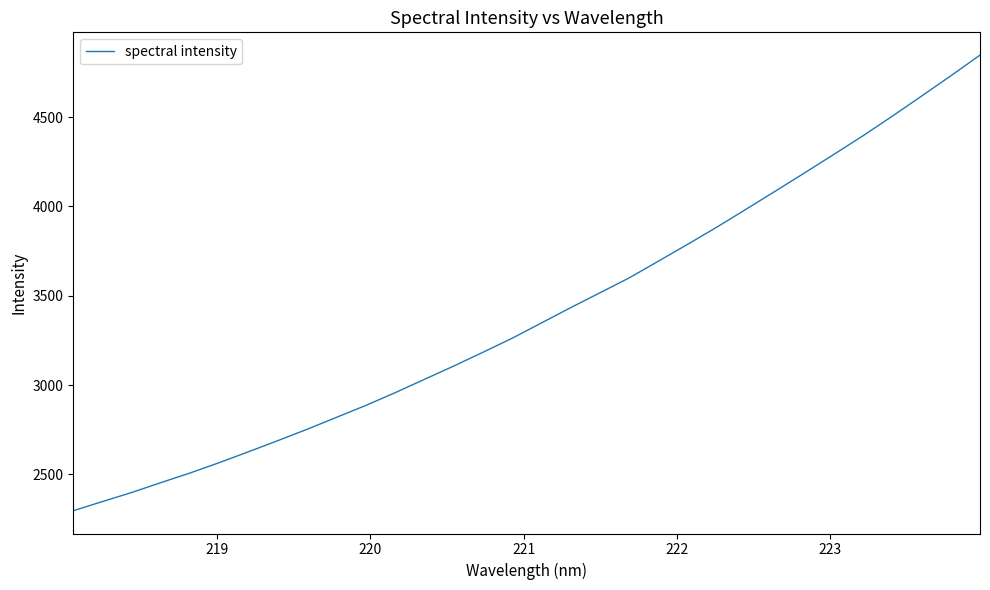

What is the difference between the maximum and minimum values?

2550.4